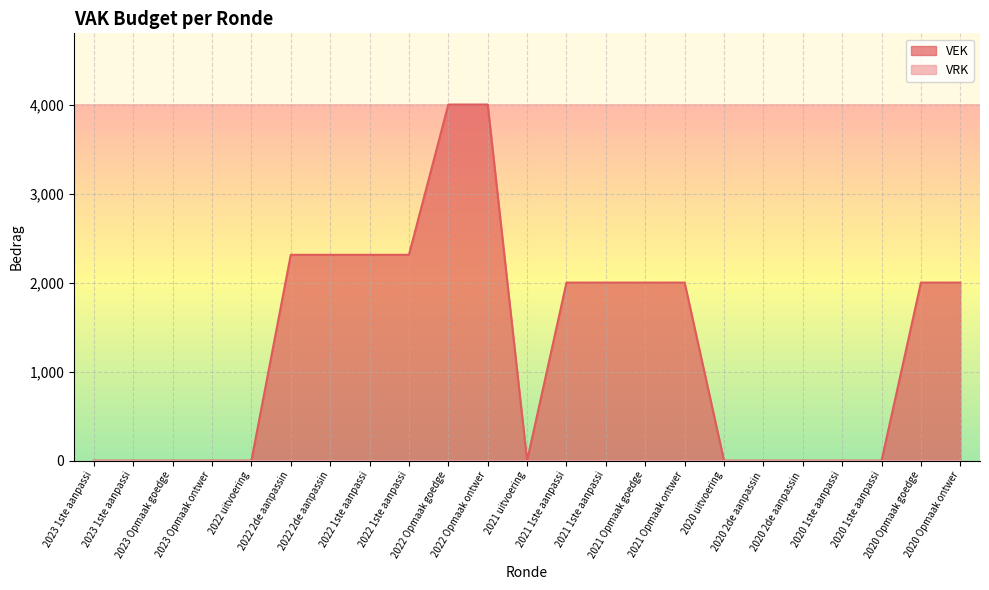

What is the maximum value shown in the chart?

4000